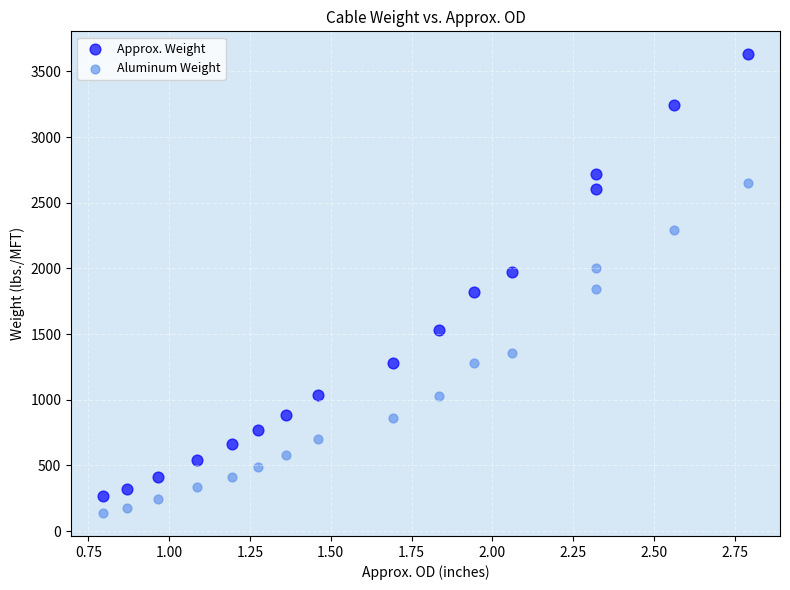

What are all the series names shown in the legend?

Approx. Weight, Aluminum Weight